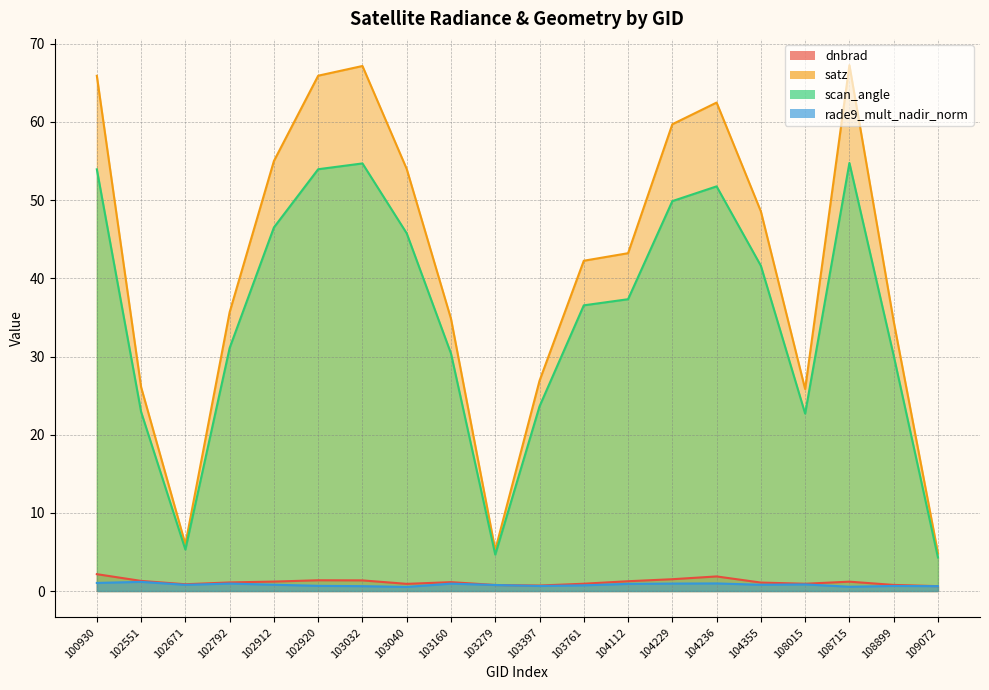

What is the value of the satz point at the 16th from the left?

48.6